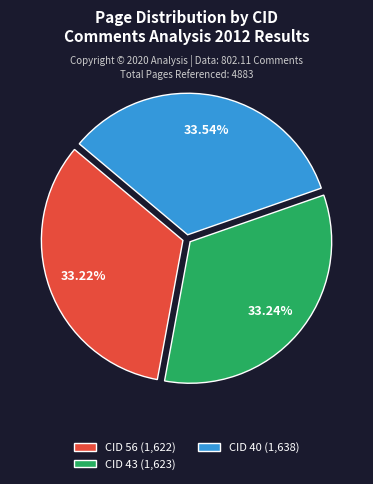

Is the sum of CID 43 and CID 56 greater than half?

Yes